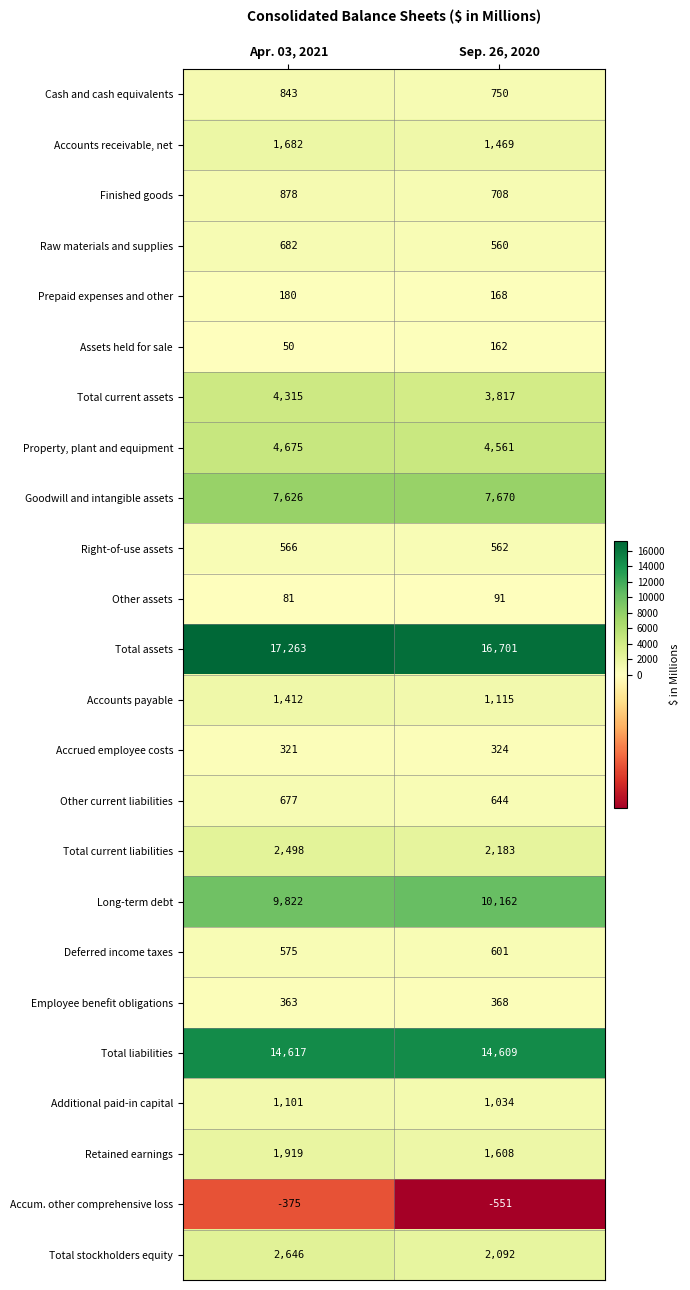

What is the total value across all series at Sep. 26, 2020?

71408